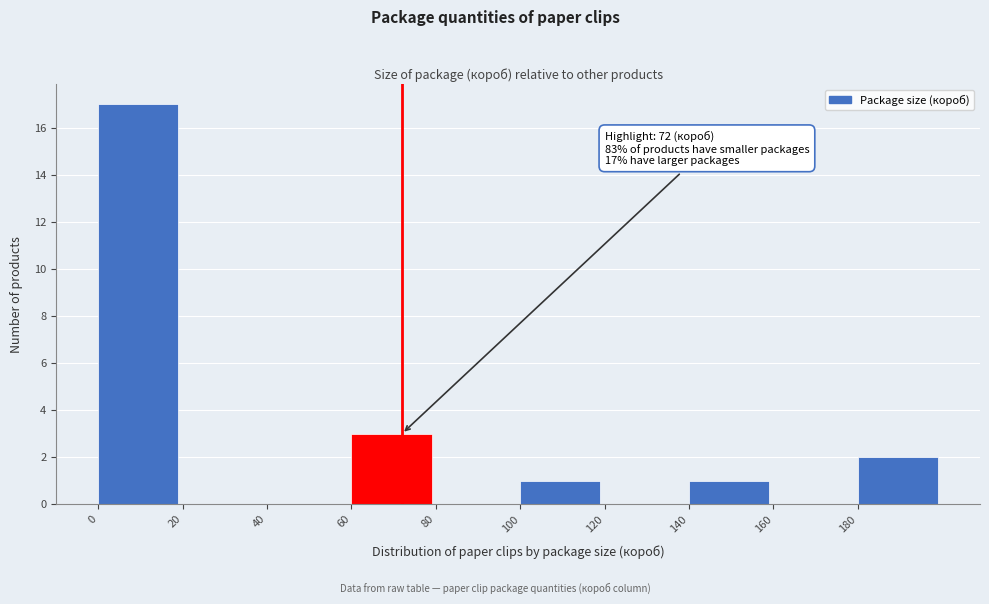

Over which range of the x-axis is the bar tallest?

0 to 20